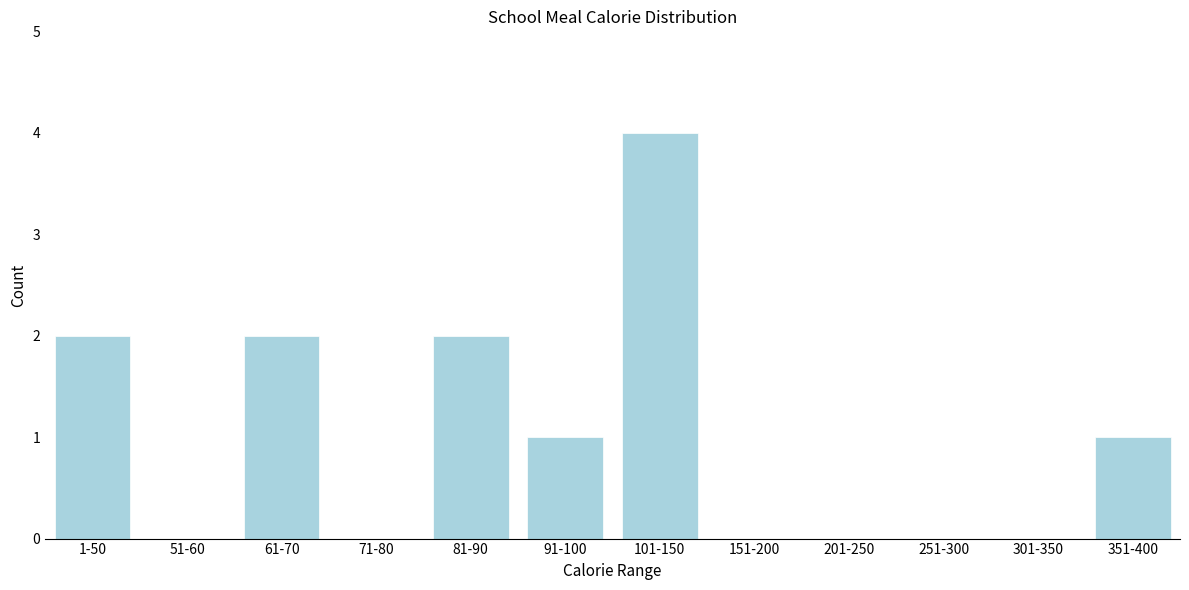

Reading right to left, list all the values displayed in this chart.

351-400=1	301-350=0	251-300=0	201-250=0	151-200=0	101-150=4	91-100=1	81-90=2	71-80=0	61-70=2	51-60=0	1-50=2